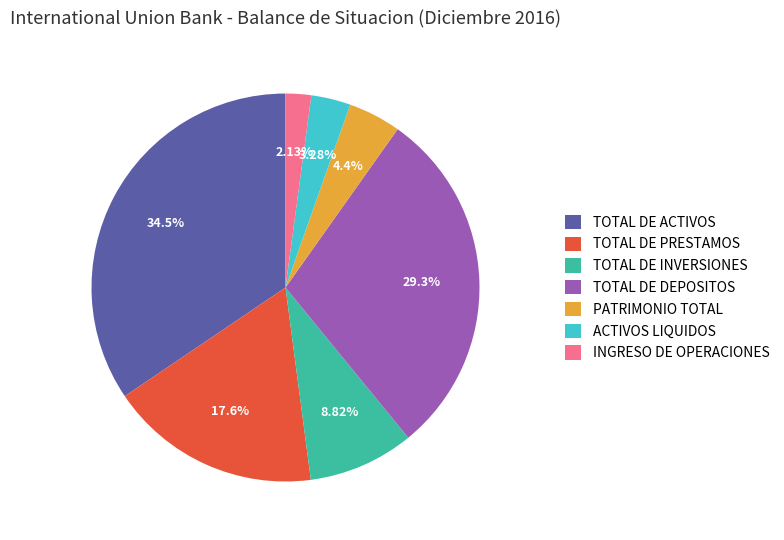

Do ACTIVOS LIQUIDOS and PATRIMONIO TOTAL together represent more than half of the pie?

No